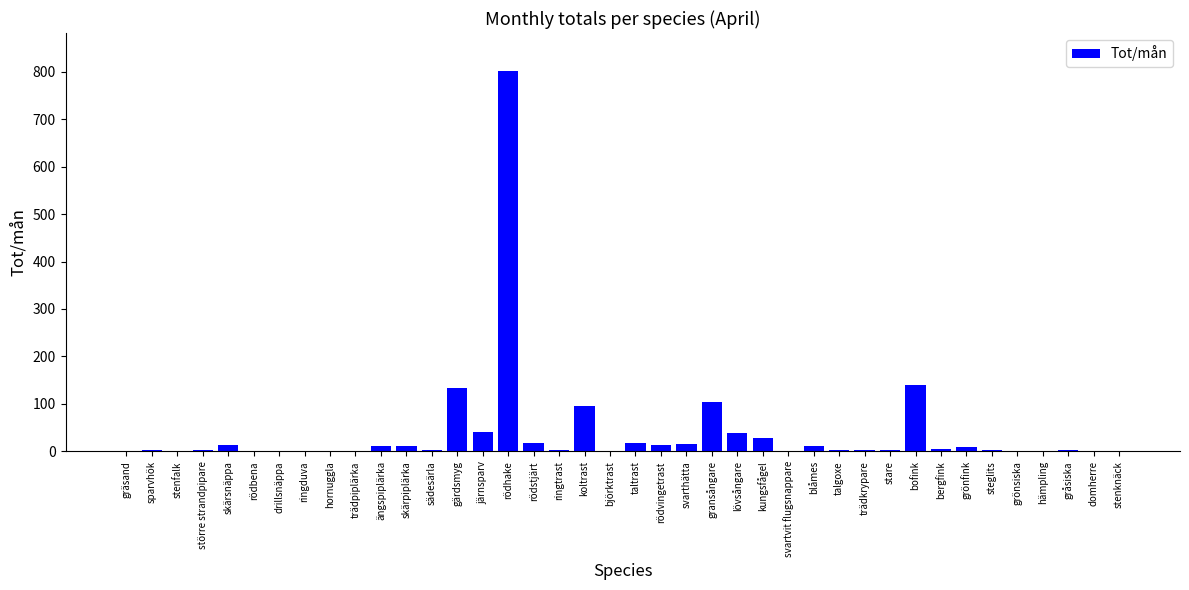

At which category does the chart reach its peak across all series?

rödhake